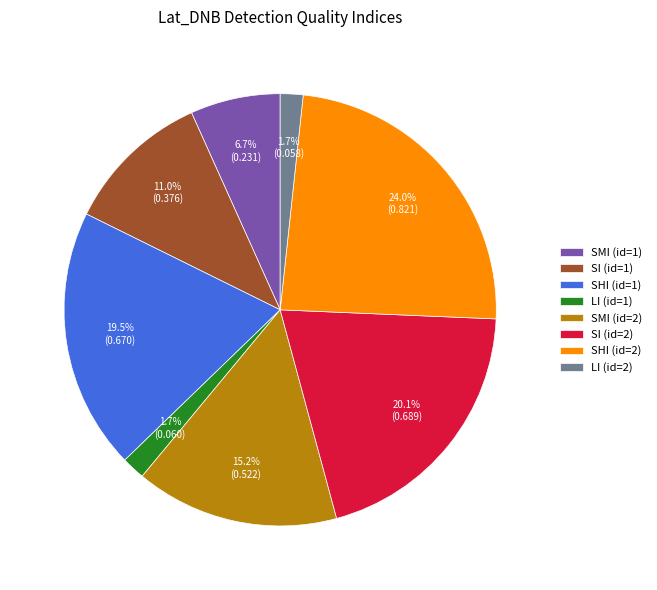

Which slice is the largest?

SHI (id=2)